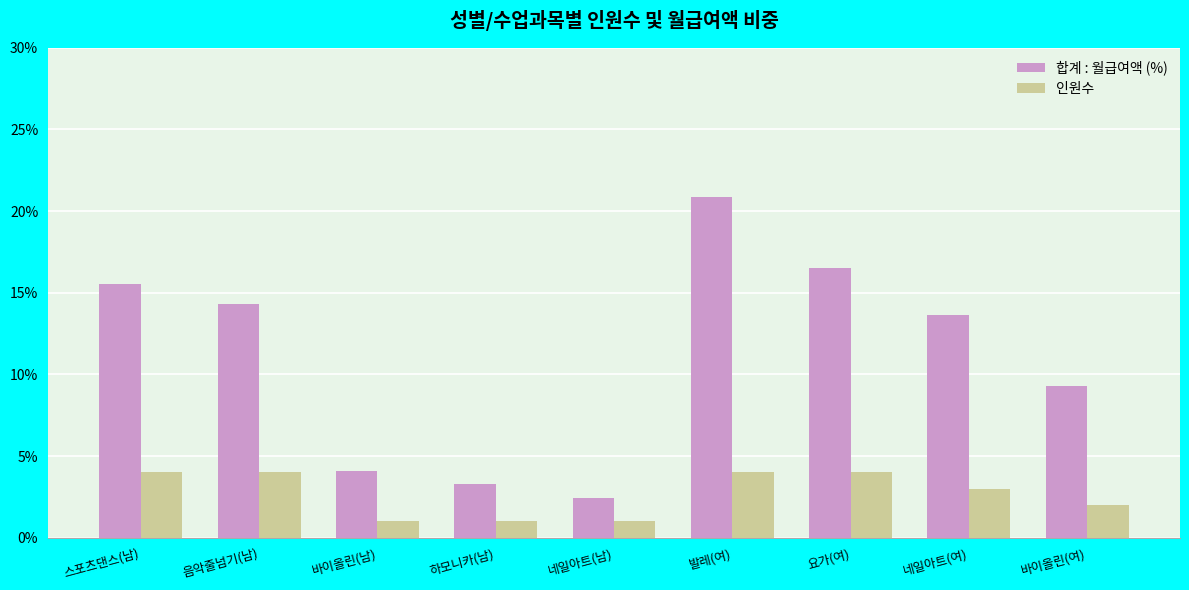

What is the sum of all 인원수 values?

24.0